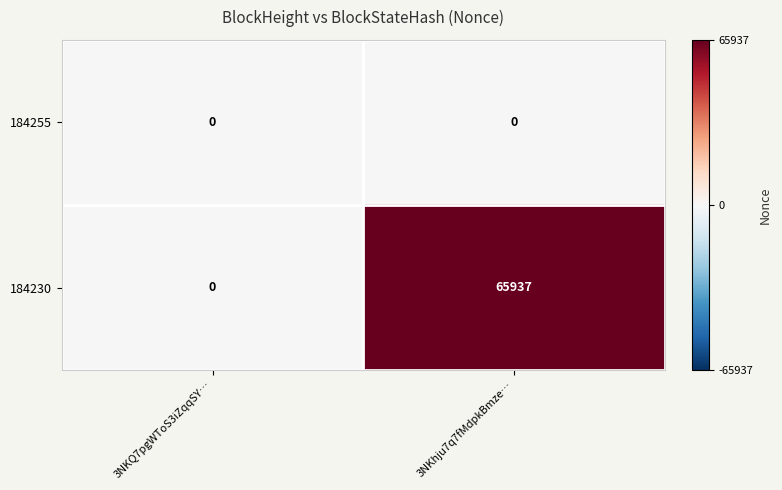

Which series has the largest total across all categories?

184230